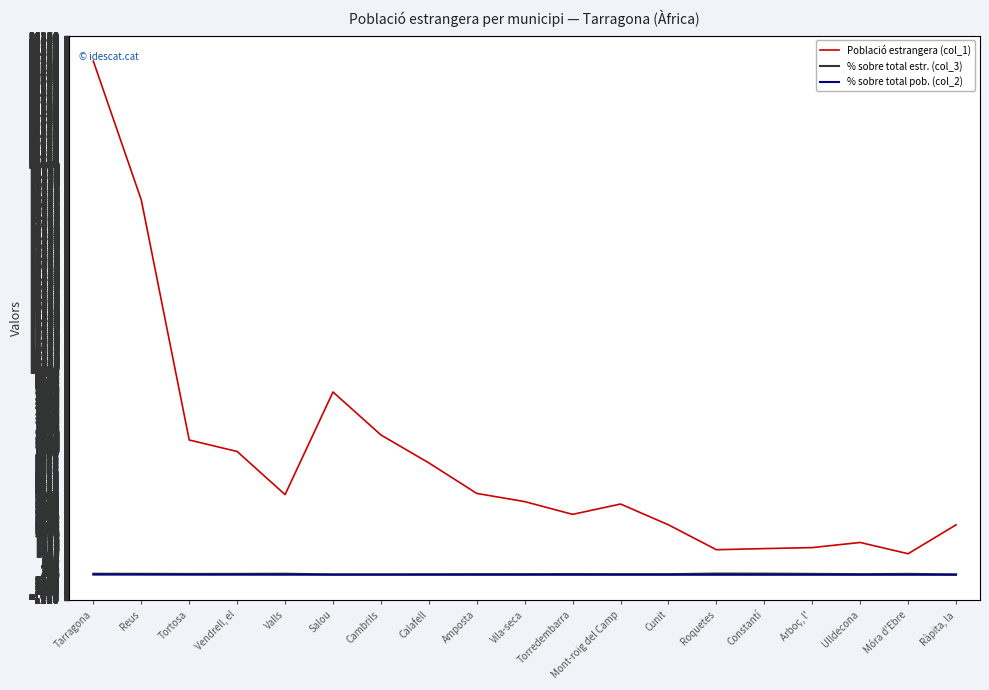

What is the total value across all series at Tortosa?

6621.2